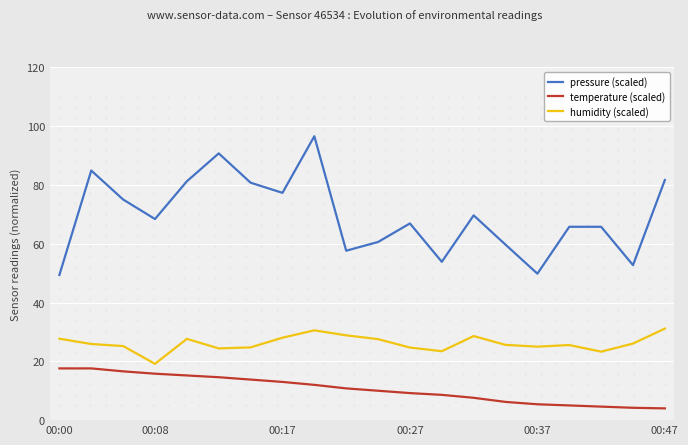

Which series has the largest range (max minus min)?

pressure (scaled)